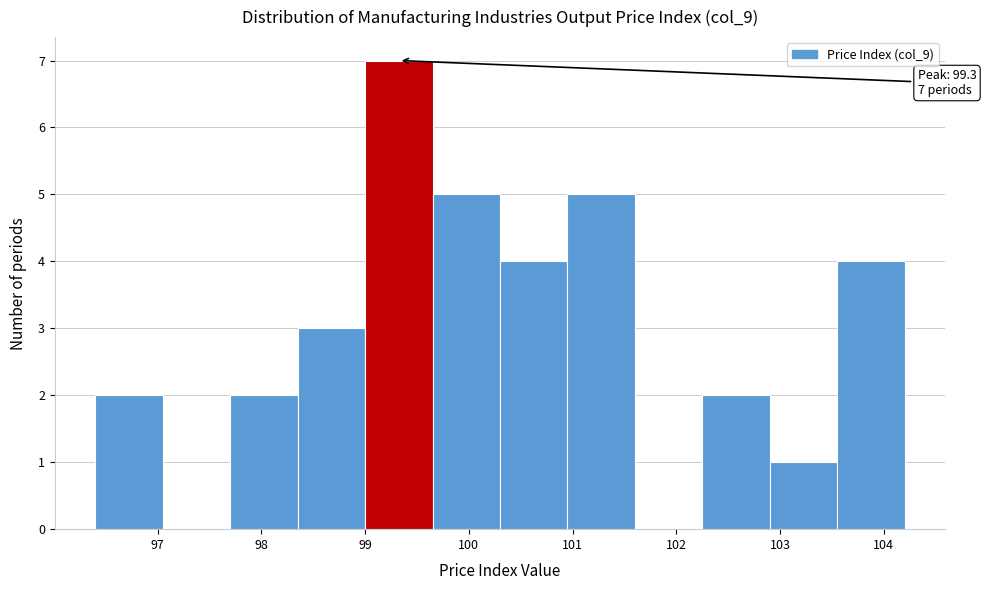

Over which range of the x-axis is the bar tallest?

99.00 to 99.65